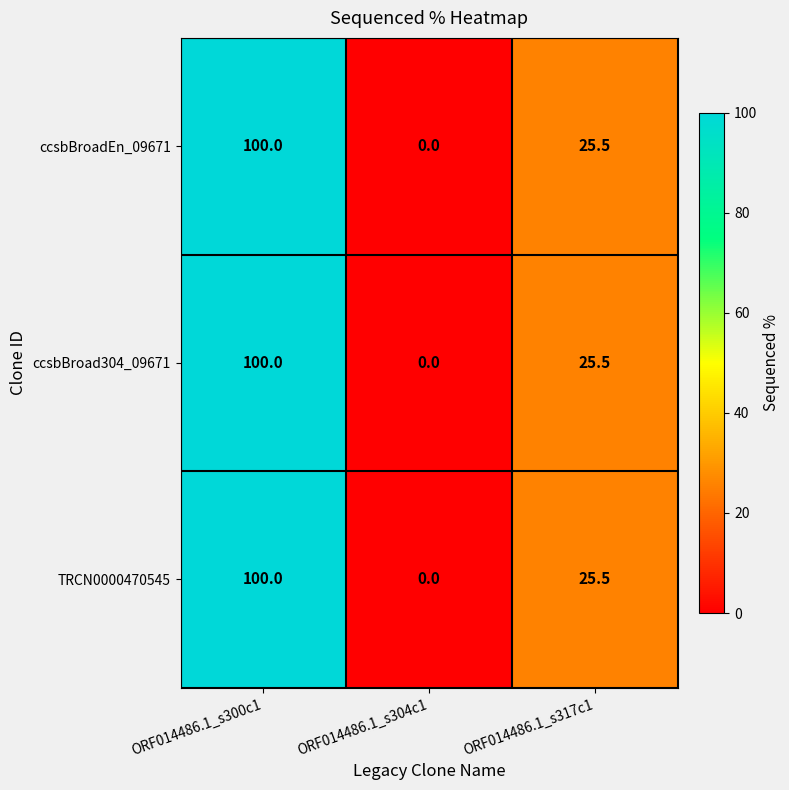

At which category does the chart reach its minimum across all series?

ORF014486.1_s304c1